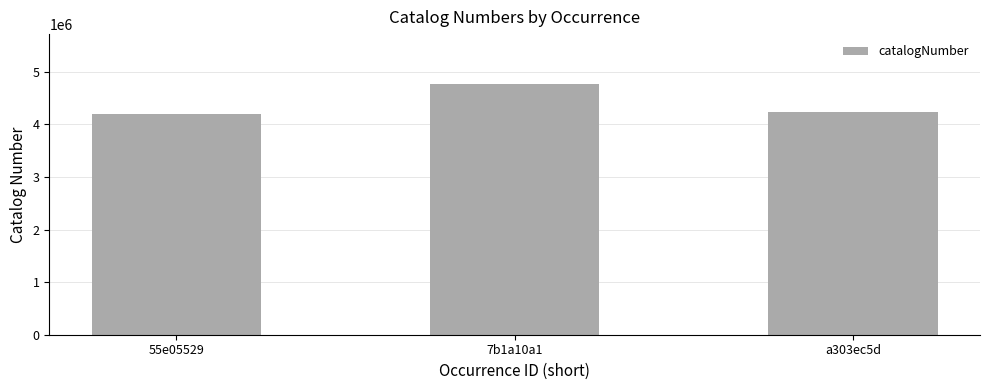

What is the average value?

4402662